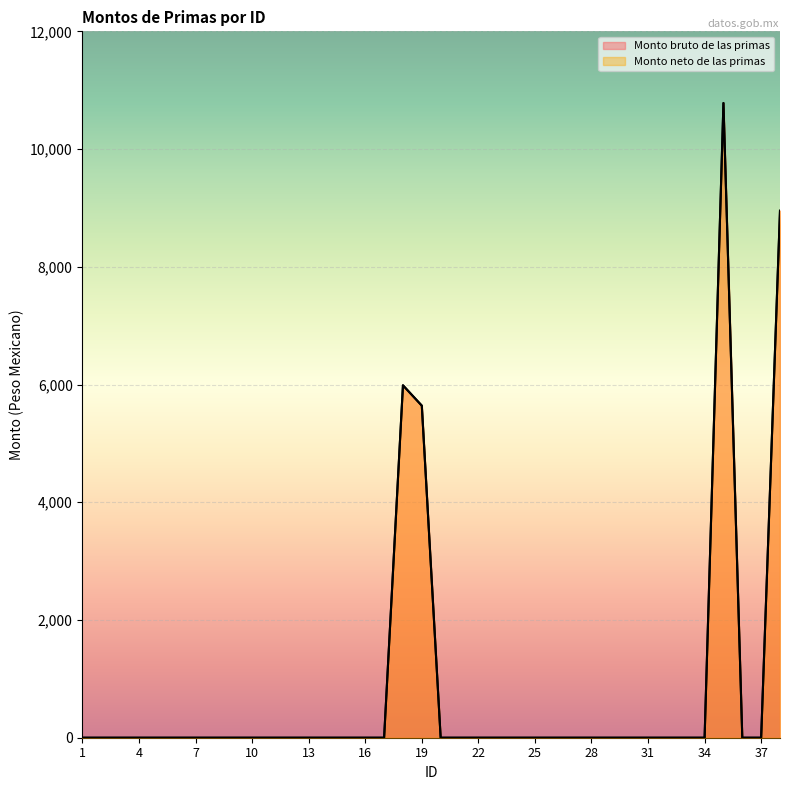

At which label does Monto bruto de las primas reach its minimum?

1